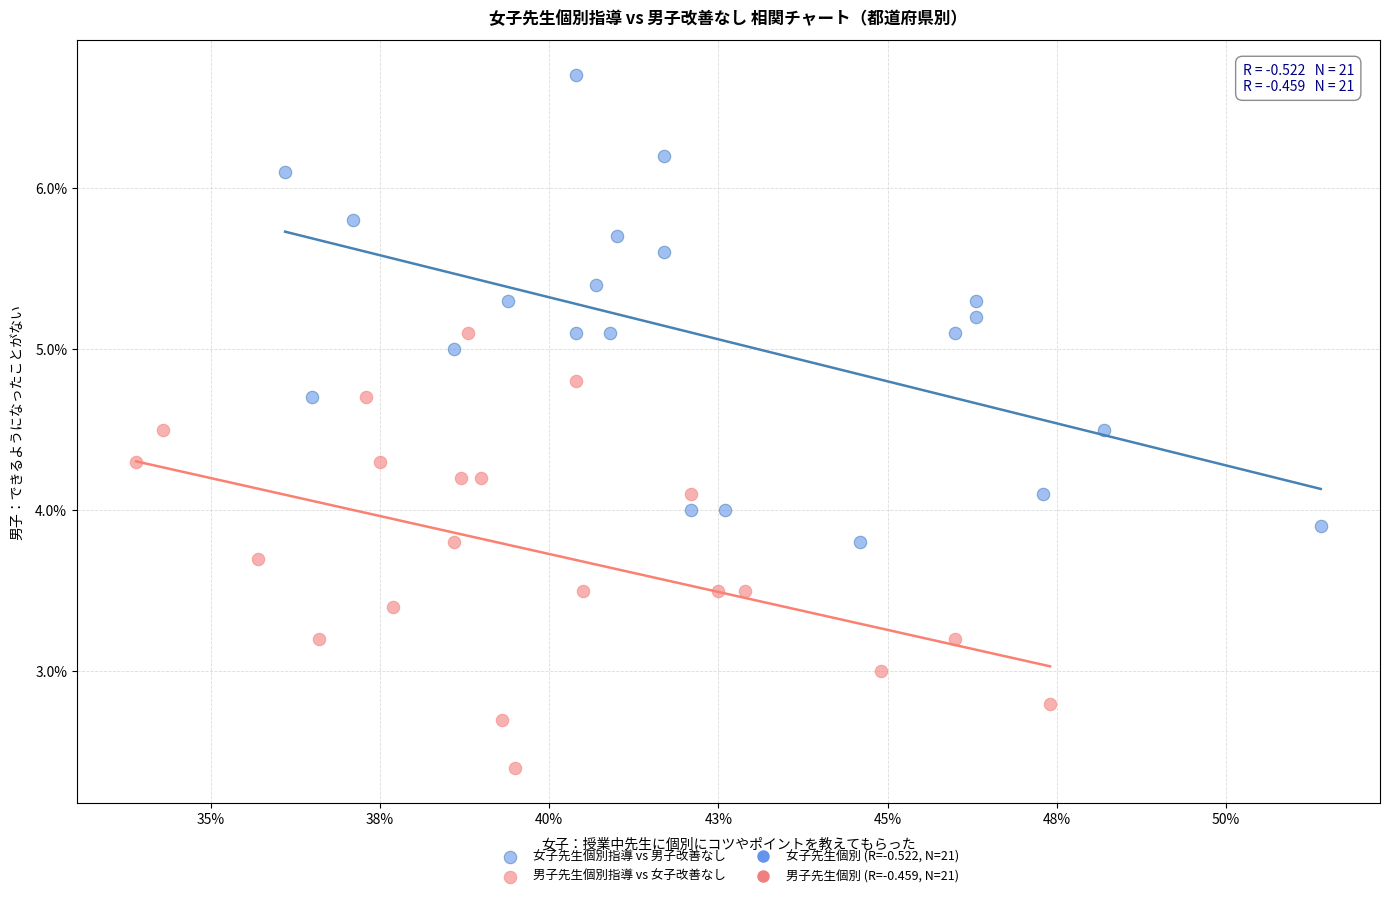

Which series has the widest spread of Y values?

女子先生個別指導 vs 男子改善なし